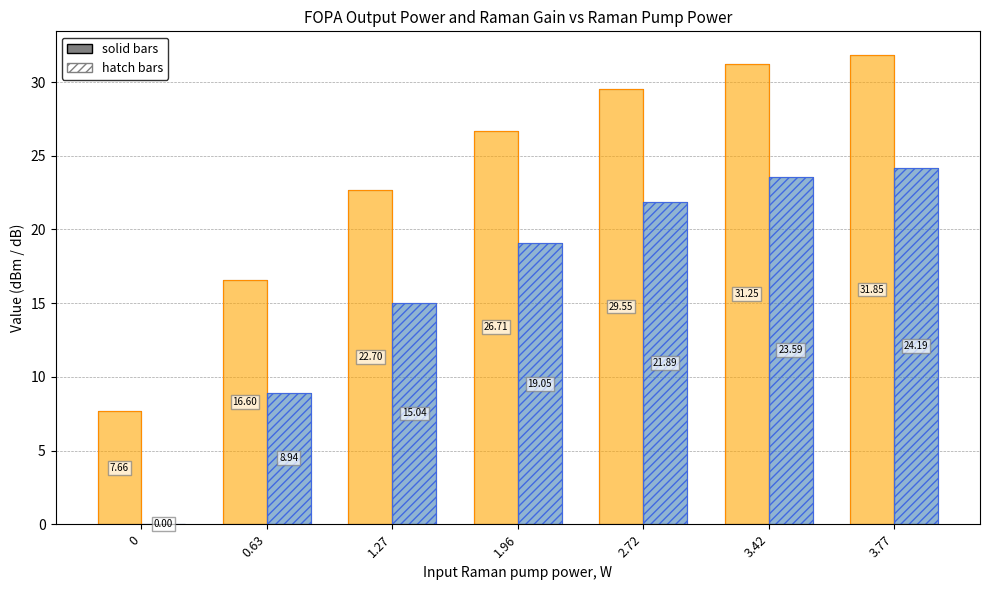

Does the chart contain stacked bars?

No